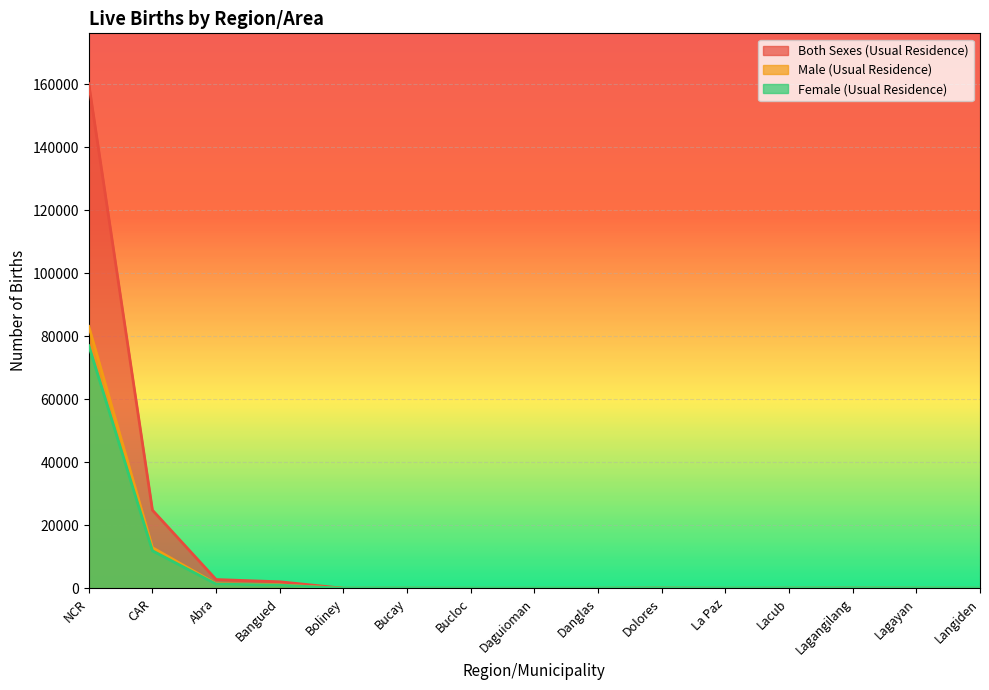

Which series changed the most between Bucay and Lagayan?

Male (Usual Residence)